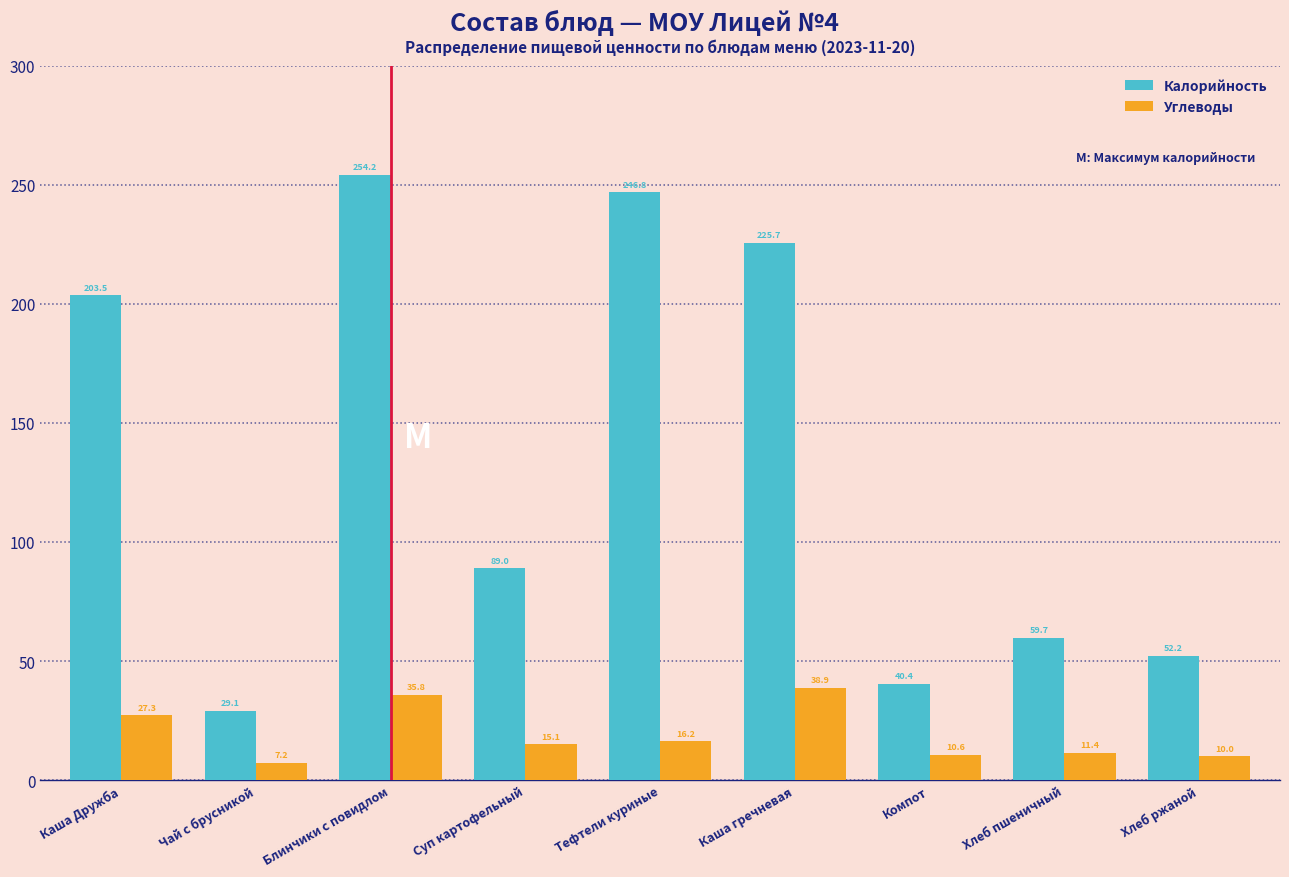

Reading left to right, extract all data points from this chart.

Калорийность: 203.5	29.1	254.2	89.0	246.8	225.7	40.4	59.7	52.2
Углеводы: 27.3	7.2	35.8	15.1	16.2	38.9	10.6	11.4	10.0